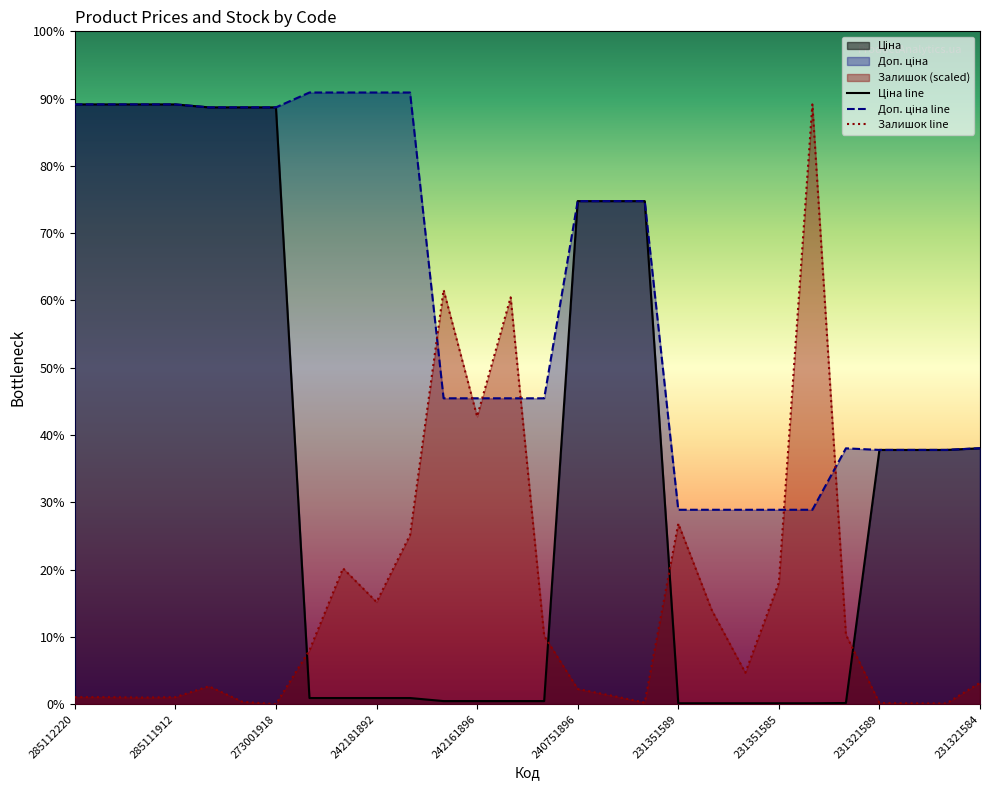

Which category has the highest value across all series?

242182004